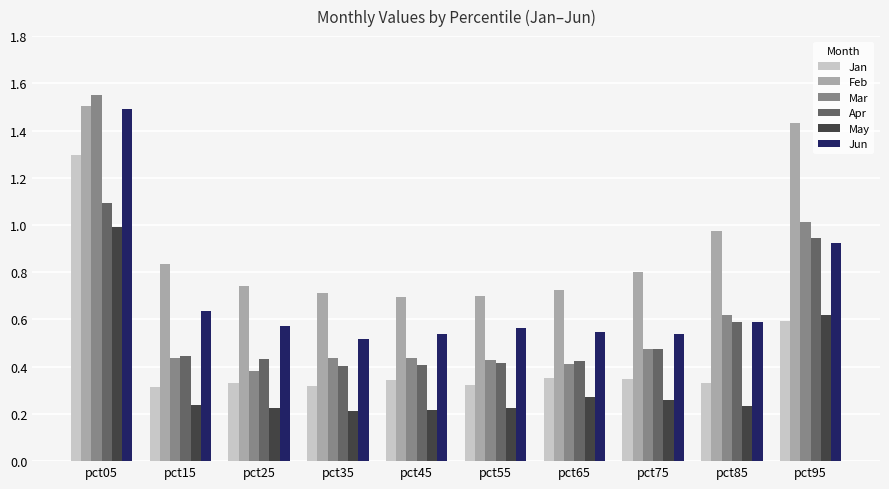

What is the sum of all Mar values?

6.2